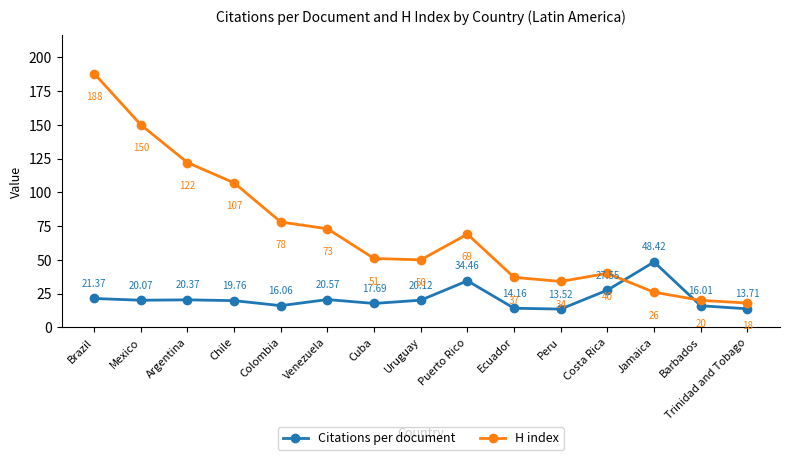

True or false: H index and Citations per document cross at least once.

True